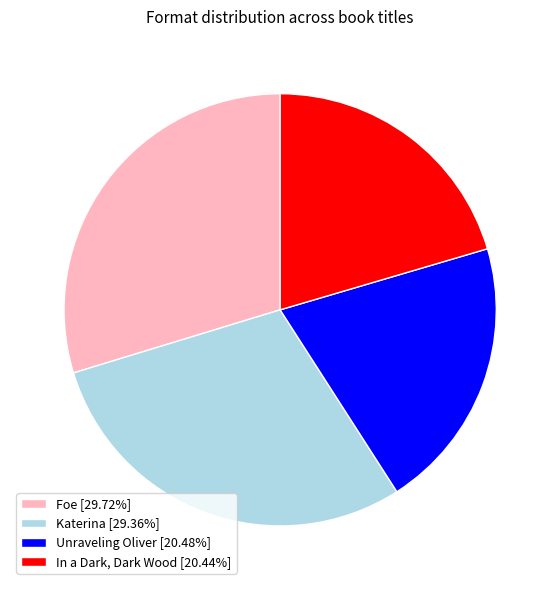

Is there a majority slice in this chart?

No